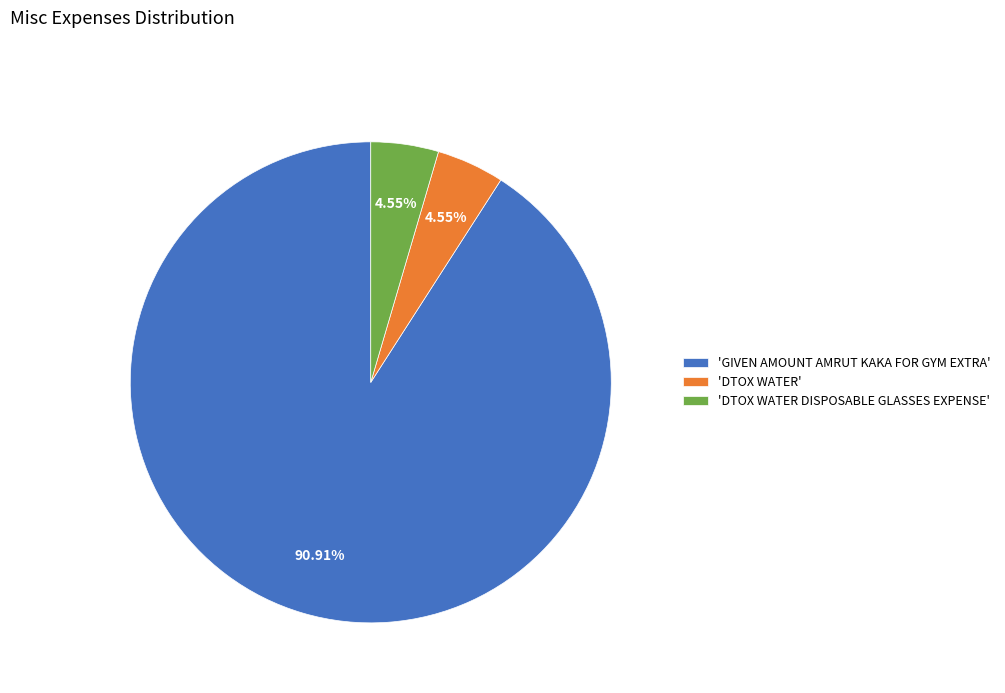

What is the largest slice in the pie chart?

'GIVEN AMOUNT AMRUT KAKA FOR GYM EXTRA'